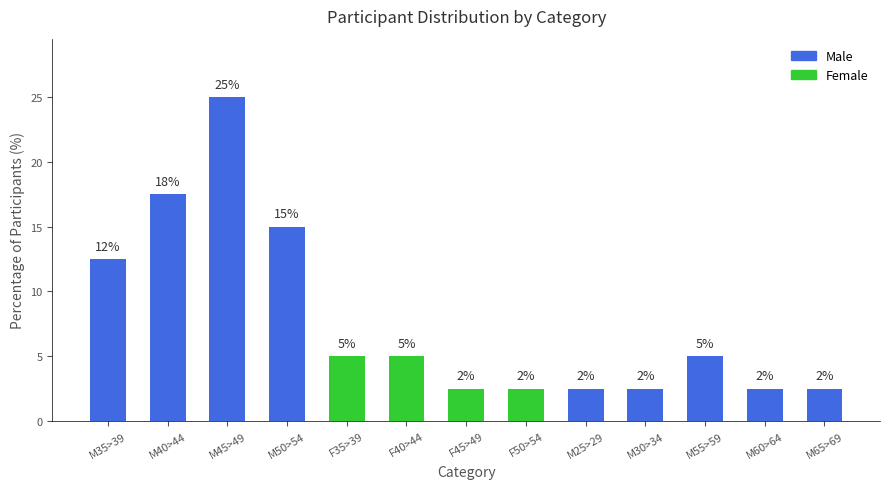

What value does the data have at M35>39?

12.5